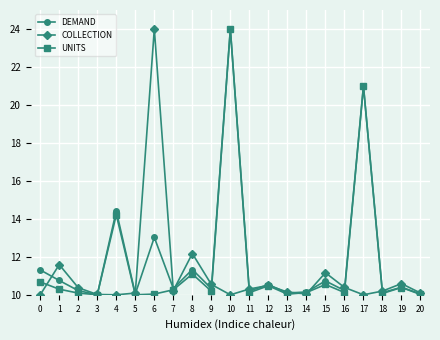

True or false: COLLECTION has more than 0 points higher than both neighbors.

True